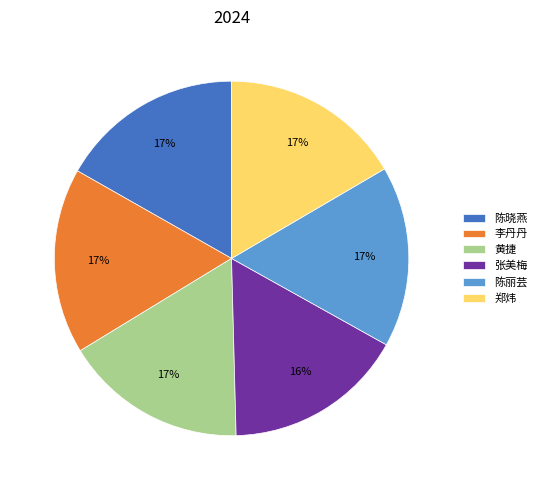

Is it true that 黄捷 is 17% of the pie?

True